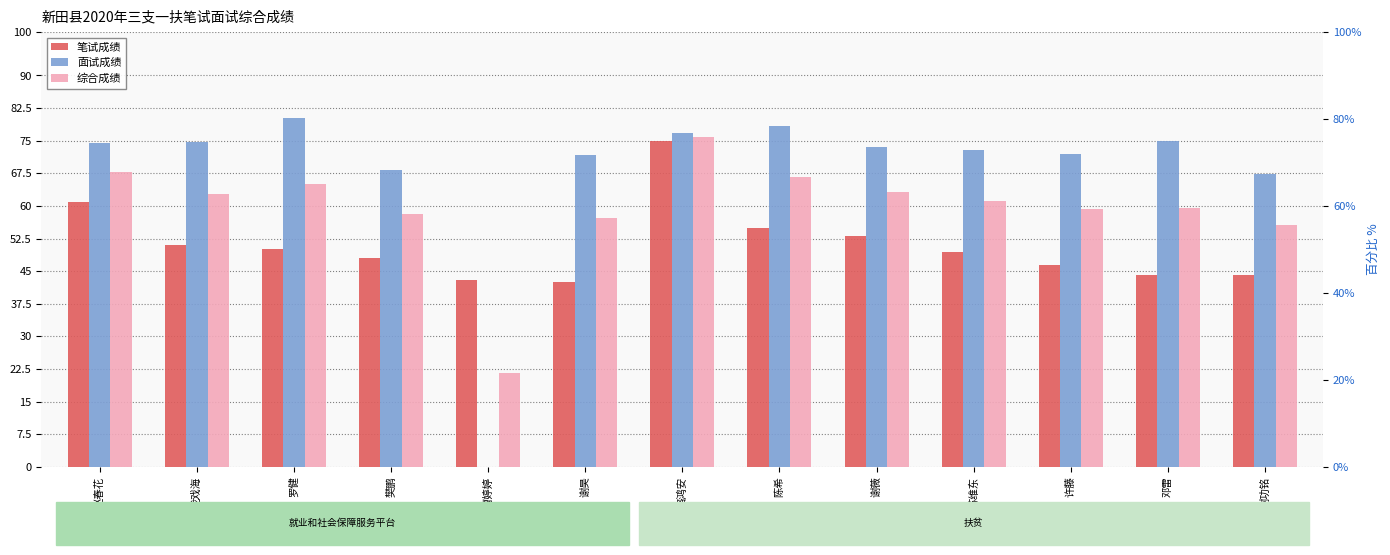

What is the label of the 13th bar from the left?

谢功铭